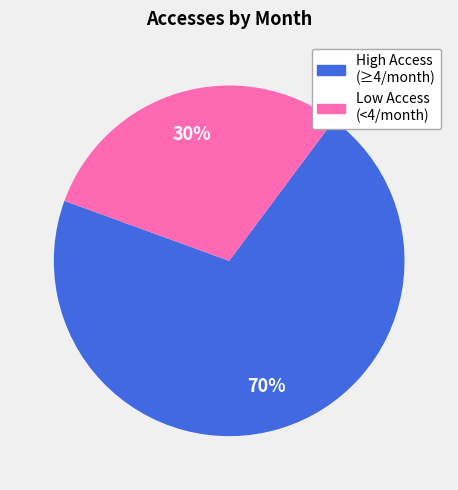

Is there a majority slice in this chart?

Yes